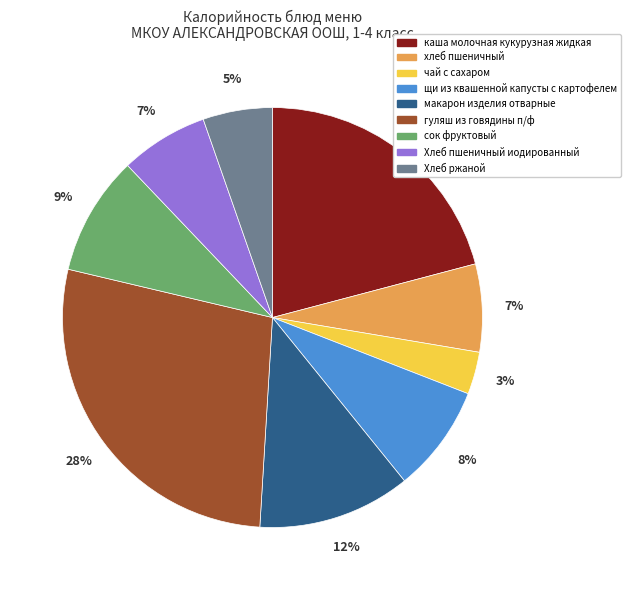

To the nearest percent, what is the combined percentage of гуляш из говядины п/ф and хлеб пшеничный?

35%